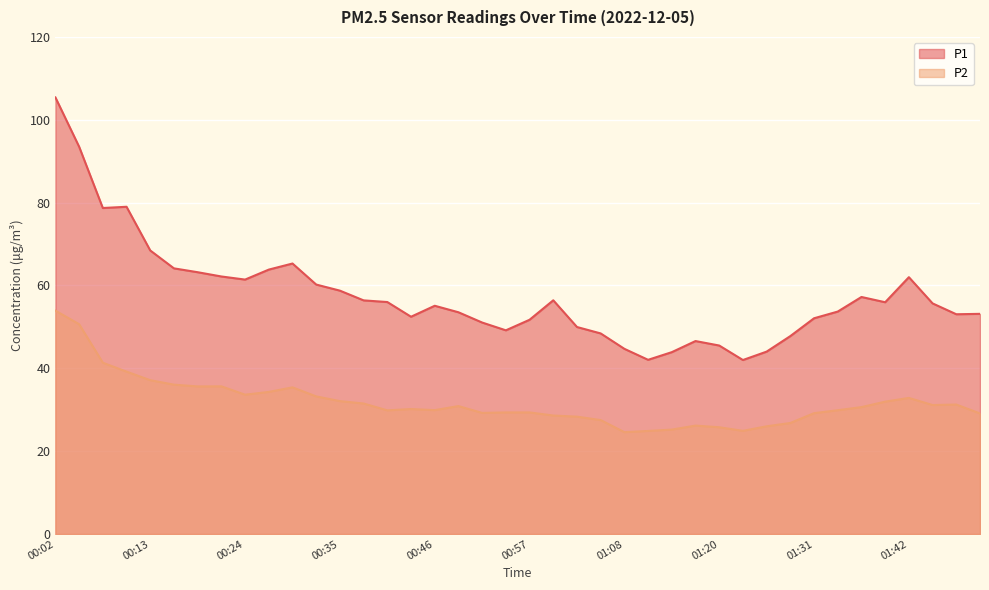

True or false: P2 and P1 cross at least once.

False